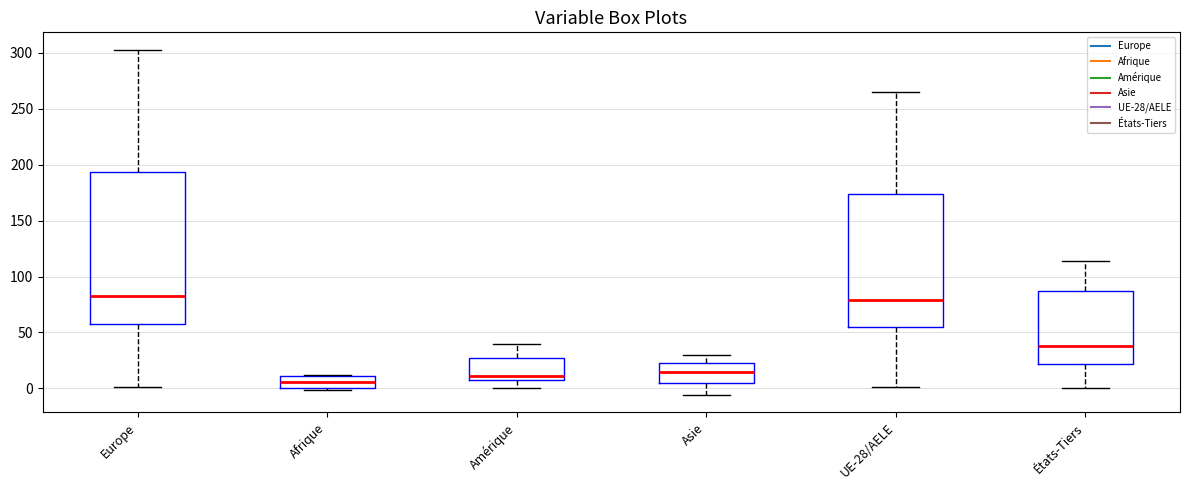

Where is the upper edge of the box for Afrique on the y-axis? The values are not printed on the chart, so give them approximately, as read against the axis.

10